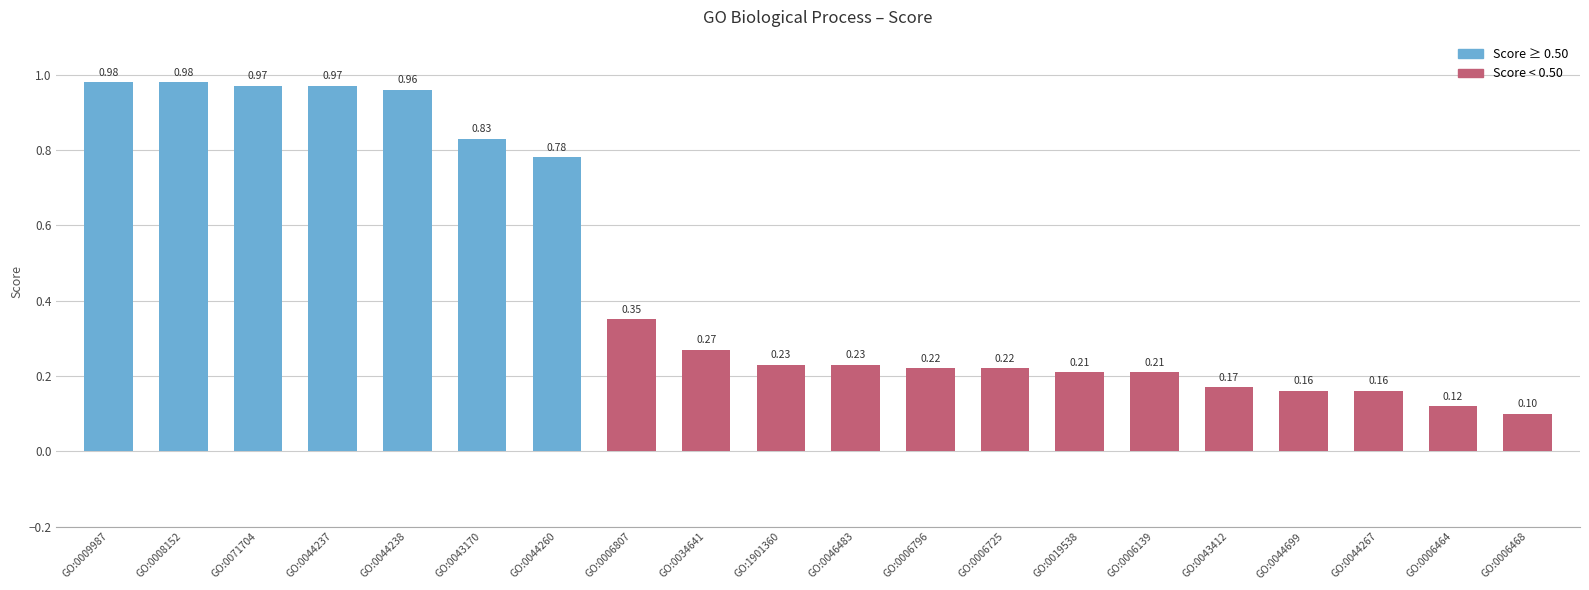

What is the label of the 10th bar from the left?

GO:1901360